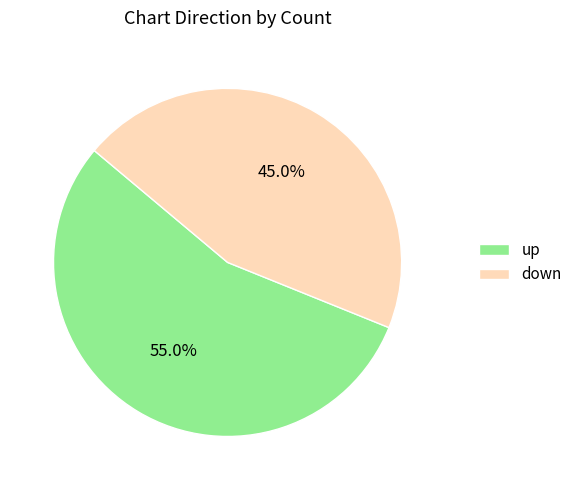

Do up and down together represent more than half of the pie?

Yes